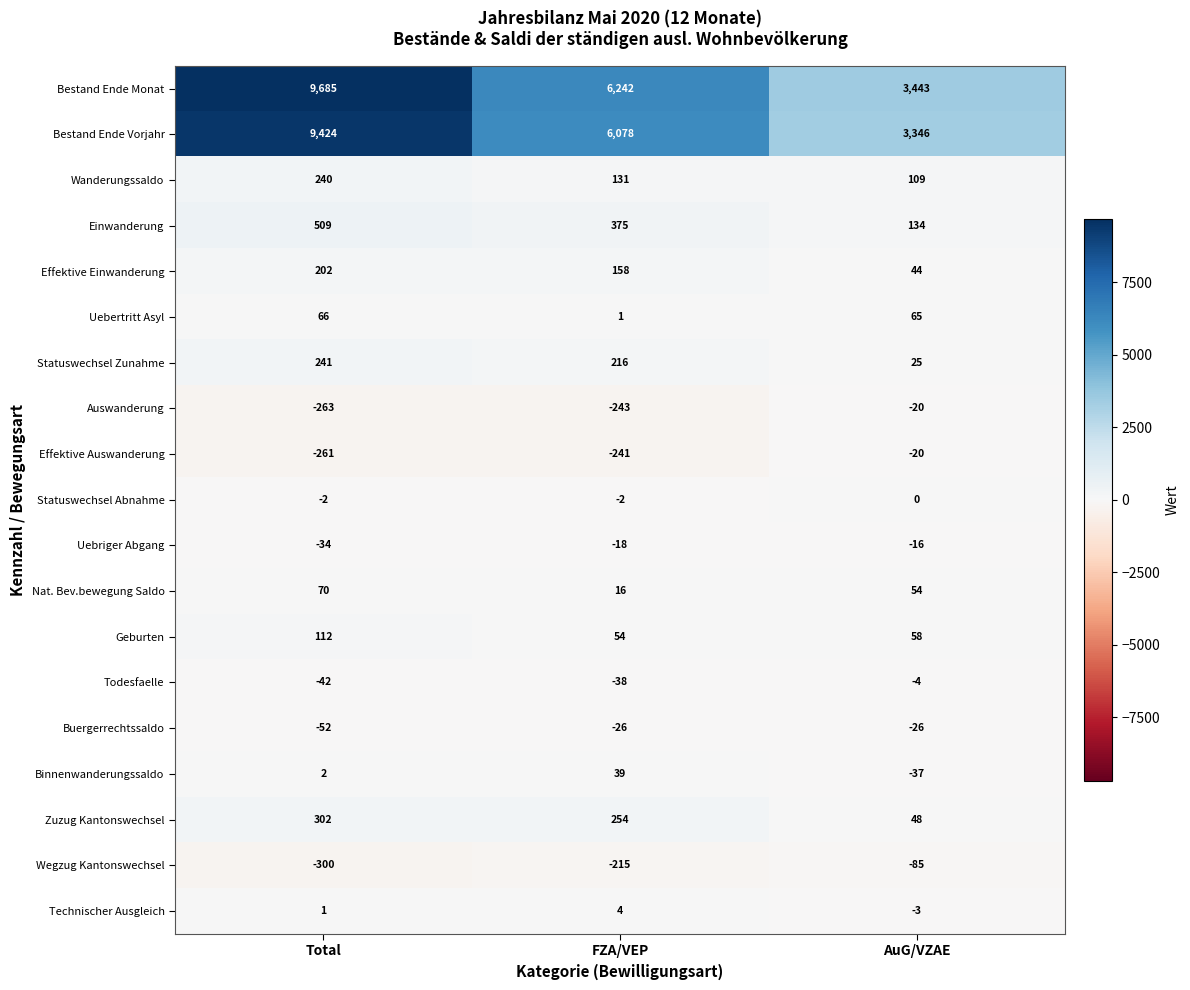

True or false: Wanderungssaldo has a value of 131 at FZA/VEP.

True